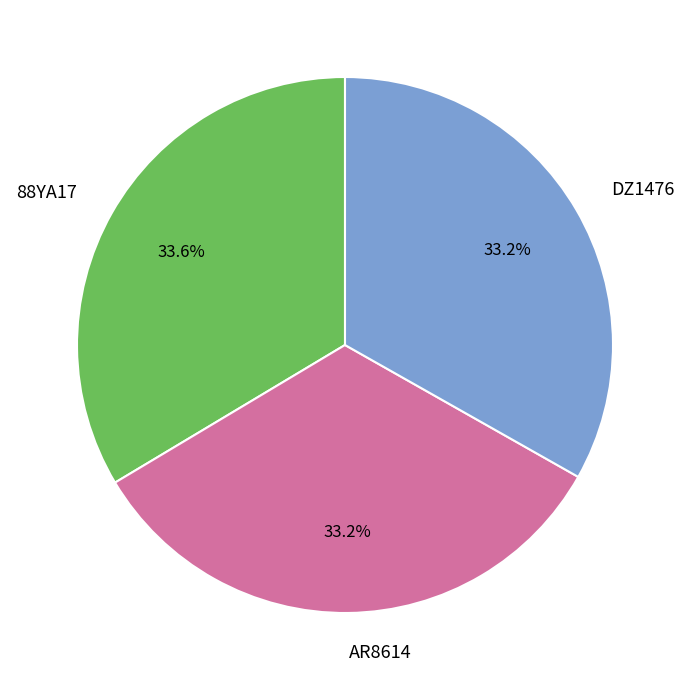

Approximately how many times larger is the value at 88YA17 compared to AR8614?

1.0